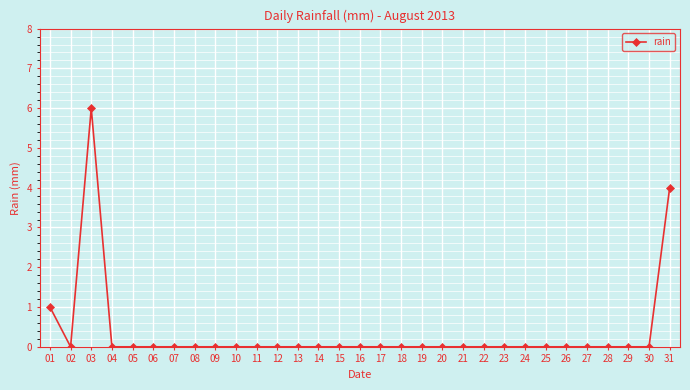

Which has a higher value, 03 or 31?

03